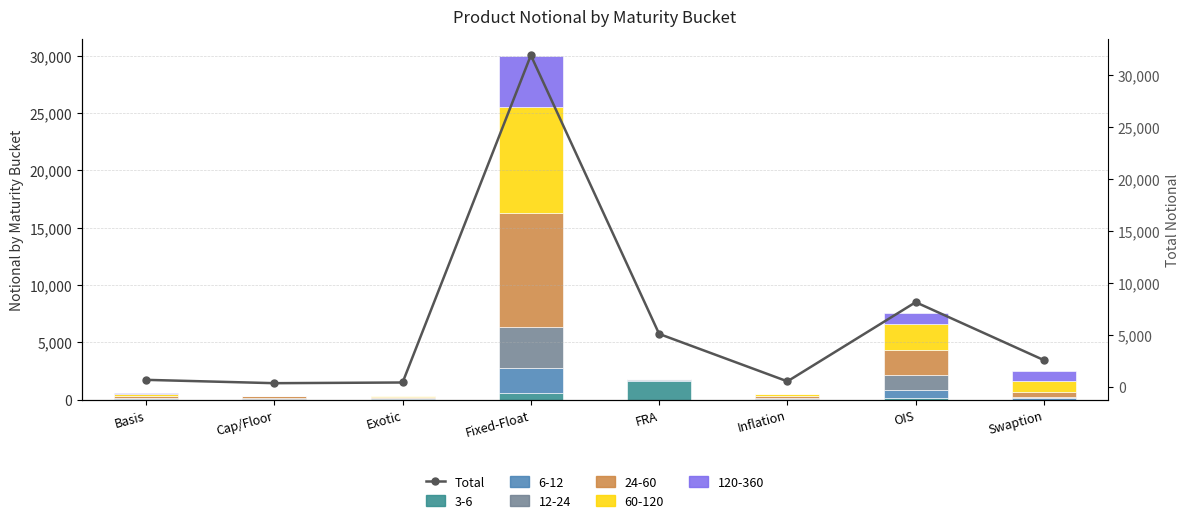

Count the number of categories in the chart.

8